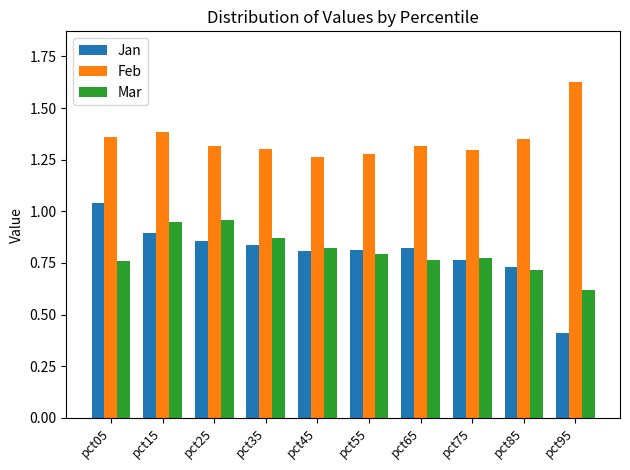

Are the bars horizontal?

No